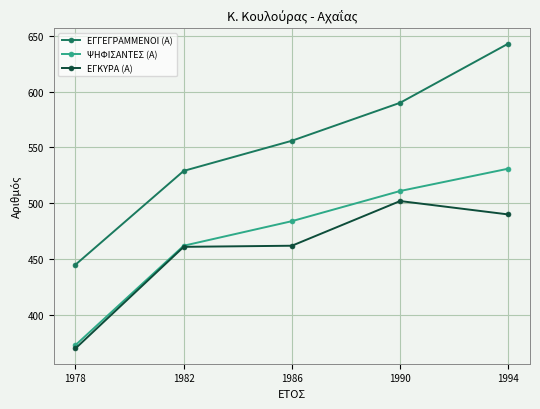

True or false: ΕΓΚΥΡΑ (Α) and ΕΓΓΕΓΡΑΜΜΕΝΟΙ (Α) intersect in this chart.

False